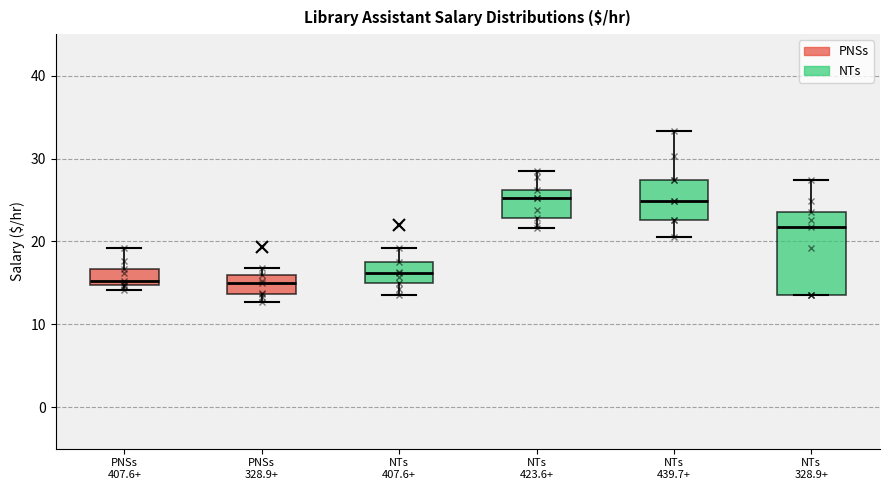

Reading left to right, transcribe this box plot: for each box, give where its median line is, the range the box spans, and where its two whiskers end, as read against the y-axis. The values are not printed on the chart, so give them approximately, as read against the axis.

PNSs 407.6+: median 15 (just above the box's lower edge), box 15 to 17, whiskers 14 to 19
PNSs 328.9+: median 15, box 14 to 16, whiskers 13 to 17
NTs 407.6+: median 16, box 15 to 17, whiskers 14 to 19
NTs 423.6+: median 25, box 23 to 26, whiskers 22 to 29
NTs 439.7+: median 25, box 23 to 27, whiskers 20 to 33
NTs 328.9+: median 22, box 14 to 24, whiskers 14 to 27